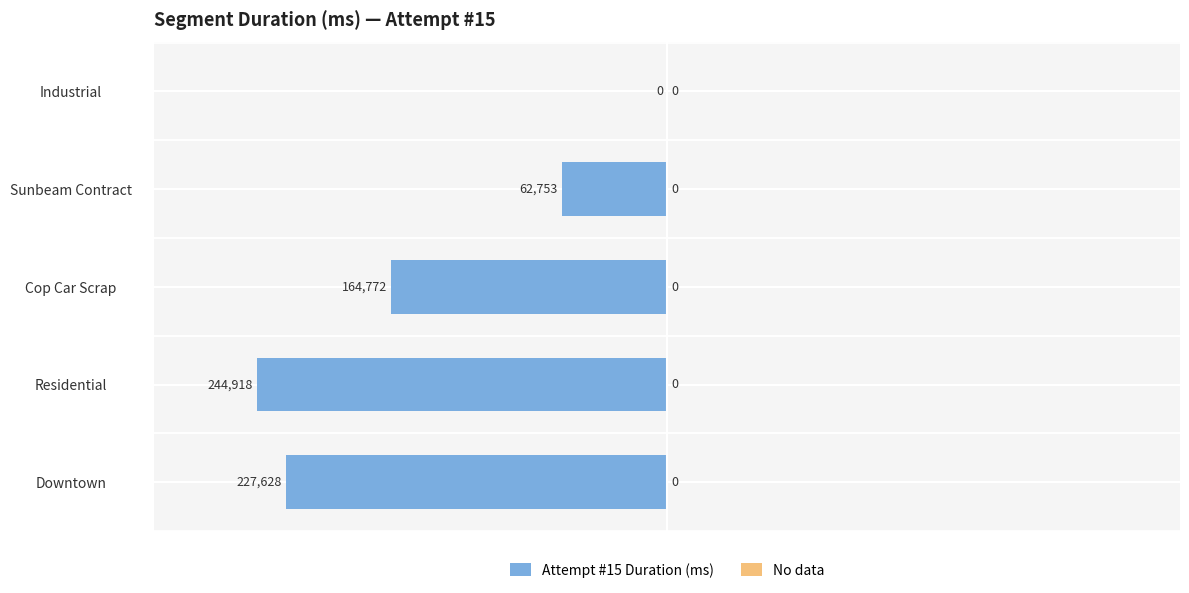

True or false: the data shows -227628 at Downtown.

True